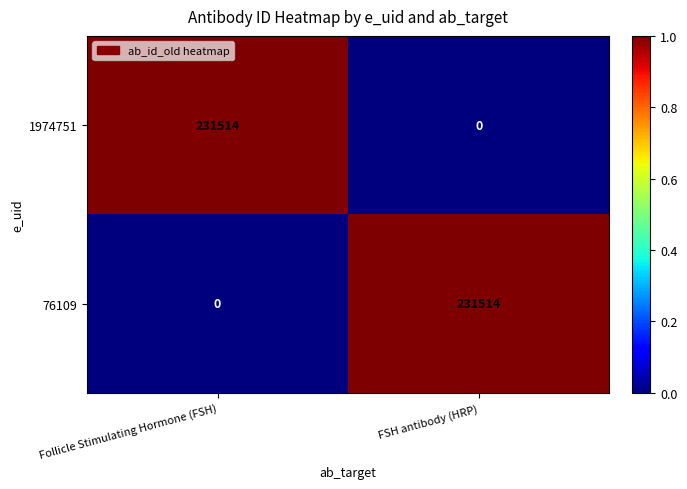

What is the greatest value displayed?

231514